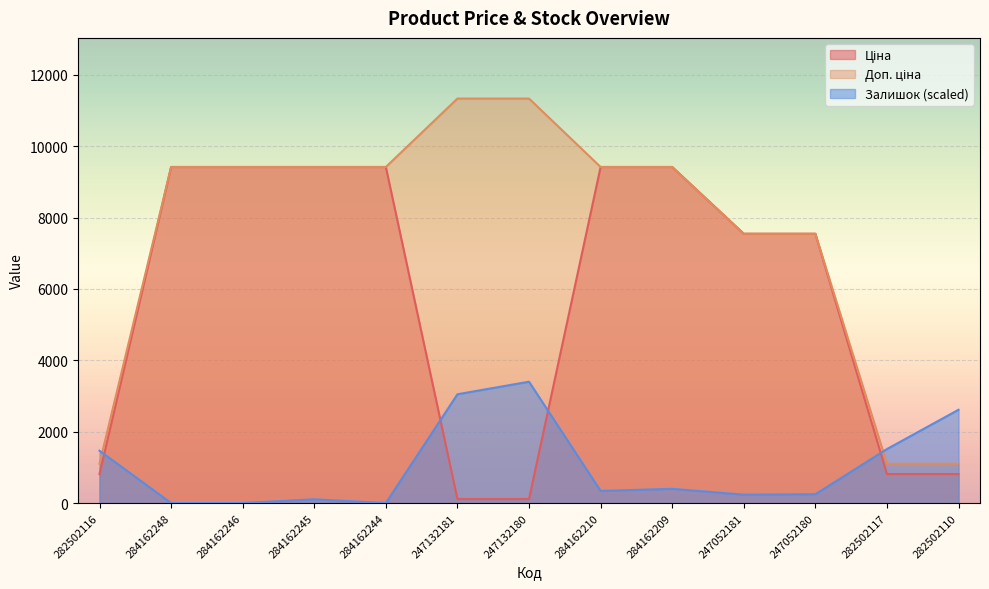

Rank the series by their maximum value, from lowest to highest.

Залишок, Ціна, Доп. ціна